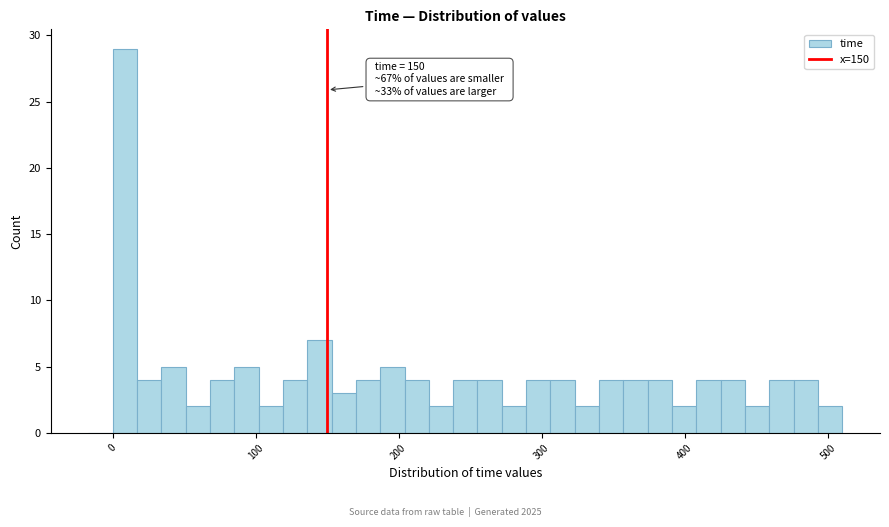

Around what value on the x-axis is the tallest bar? Give the approximate position of its centre, as read against the axis.

10